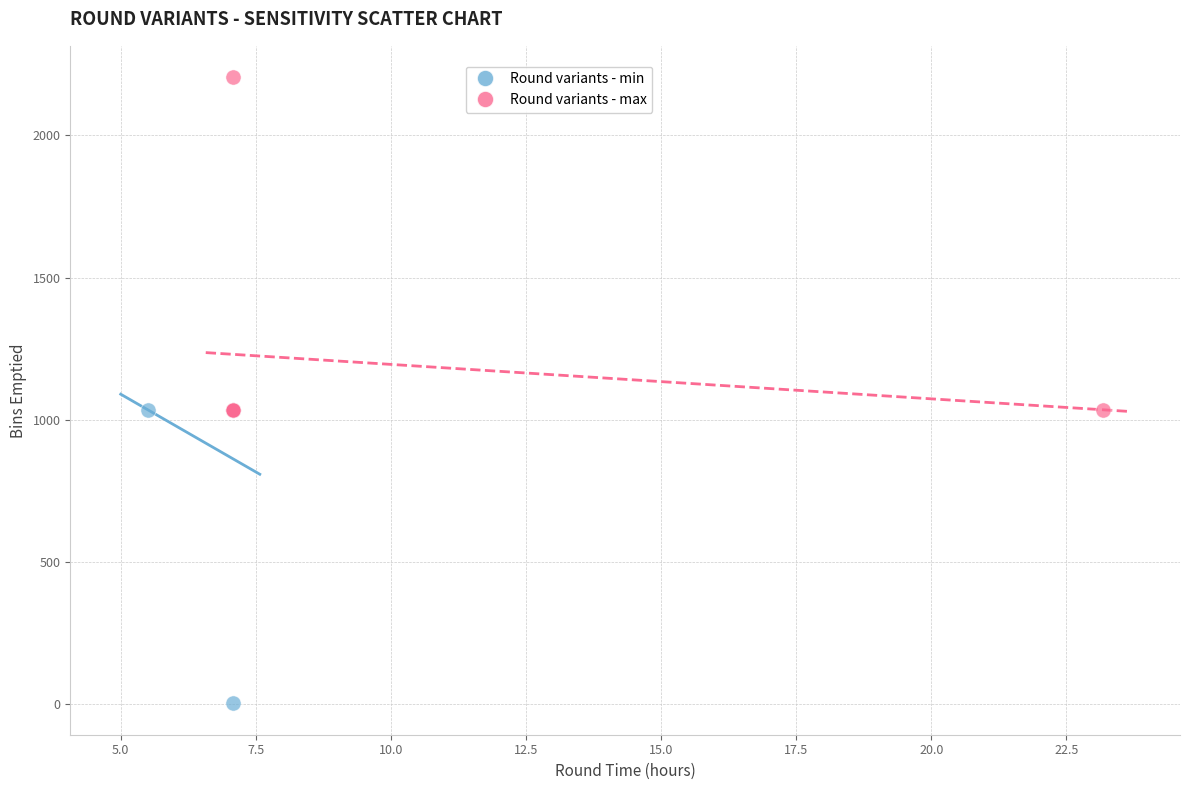

What are all the series names shown in the legend?

Round variants - min, Round variants - max